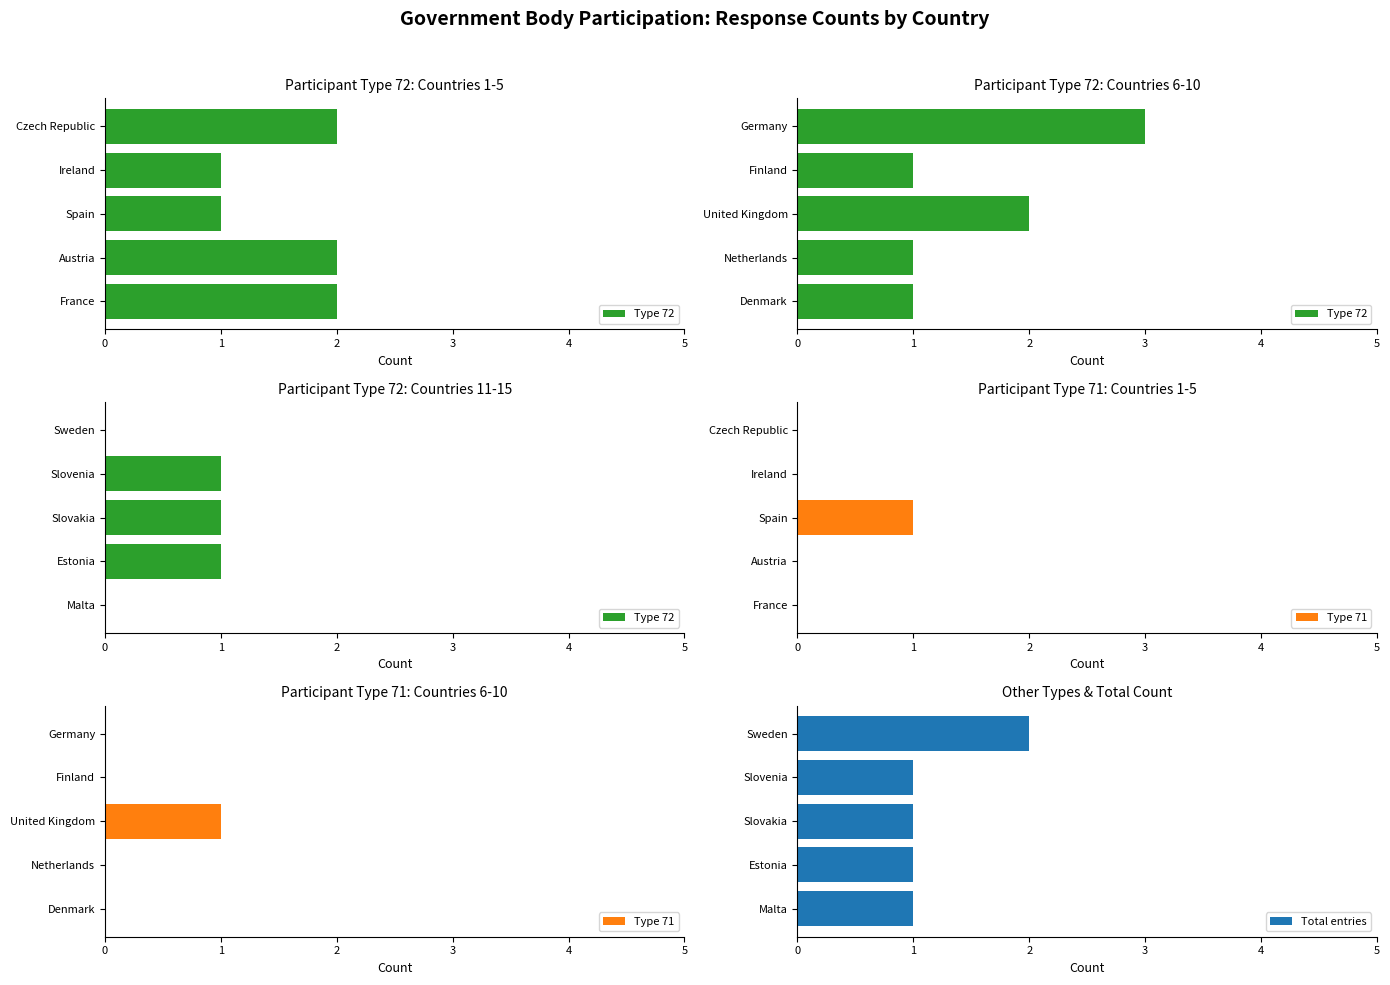

What is the value of the Type 72 bar at the 3rd from the left?

1